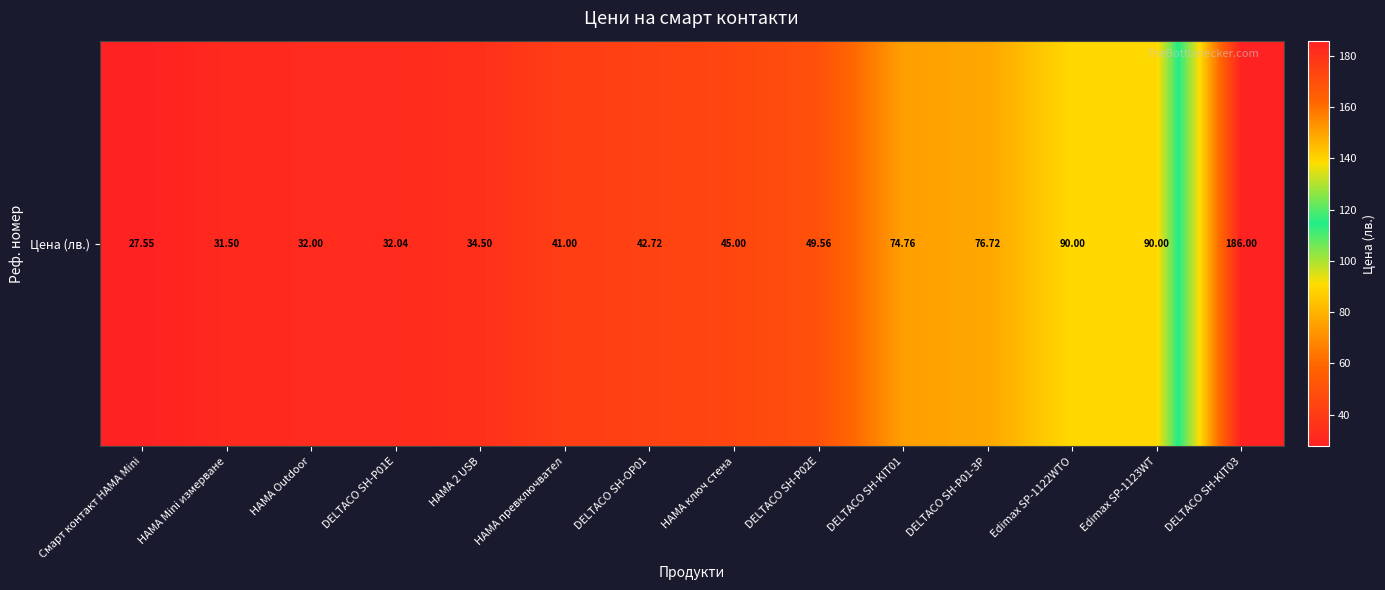

List the labels in order of value, largest first.

DELTACO SH-KIT03, Edimax SP-1122WTO, Edimax SP-1123WT, DELTACO SH-P01-3P, DELTACO SH-KIT01, DELTACO SH-P02E, HAMA ключ стена, DELTACO SH-OP01, HAMA превключвател, HAMA 2 USB, DELTACO SH-P01E, HAMA Outdoor, HAMA Mini измерване, Смарт контакт HAMA Mini